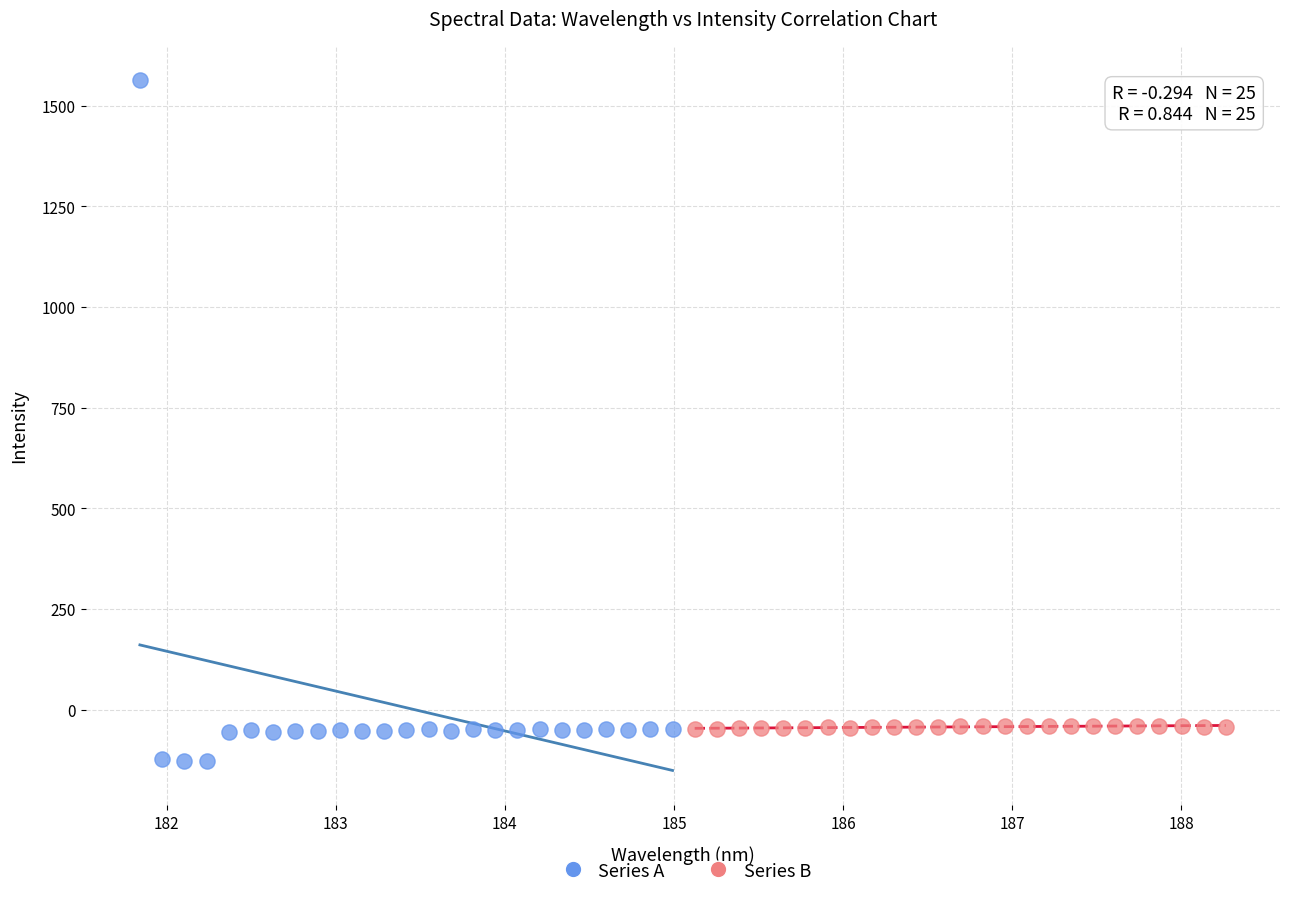

Which series has the widest spread of Y values?

Series A